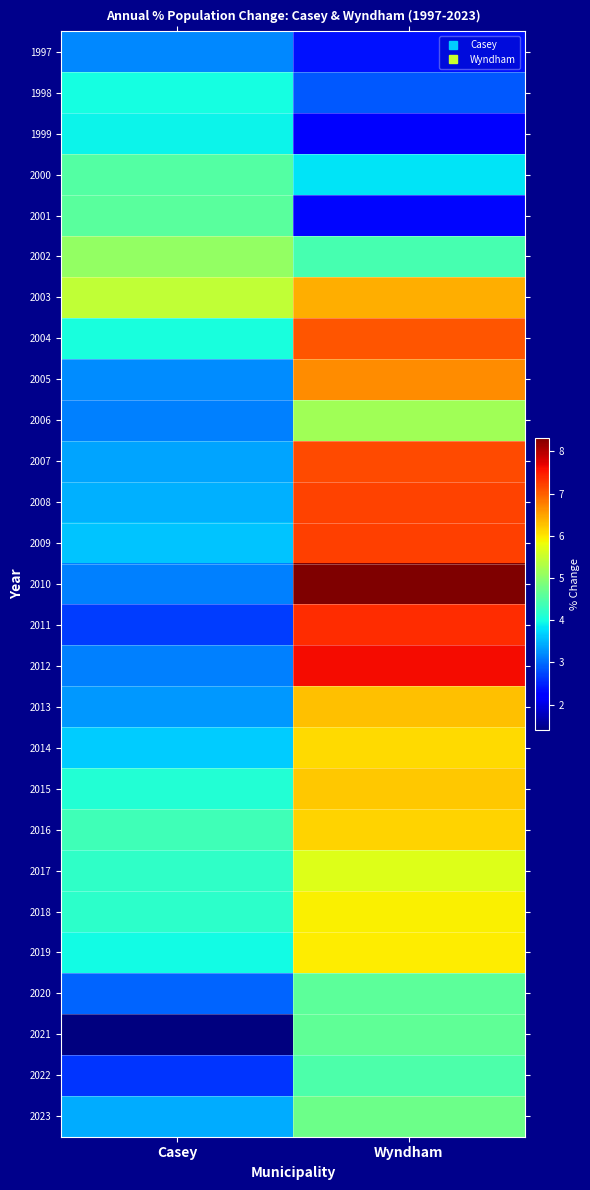

List the series in order of their peak value, highest first.

2010, 2012, 2011, 2009, 2008, 2007, 2004, 2005, 2003, 2013, 2015, 2016, 2014, 2019, 2018, 2017, 2006, 2002, 2023, 2021, 2020, 2001, 2000, 2022, 1998, 1999, 1997